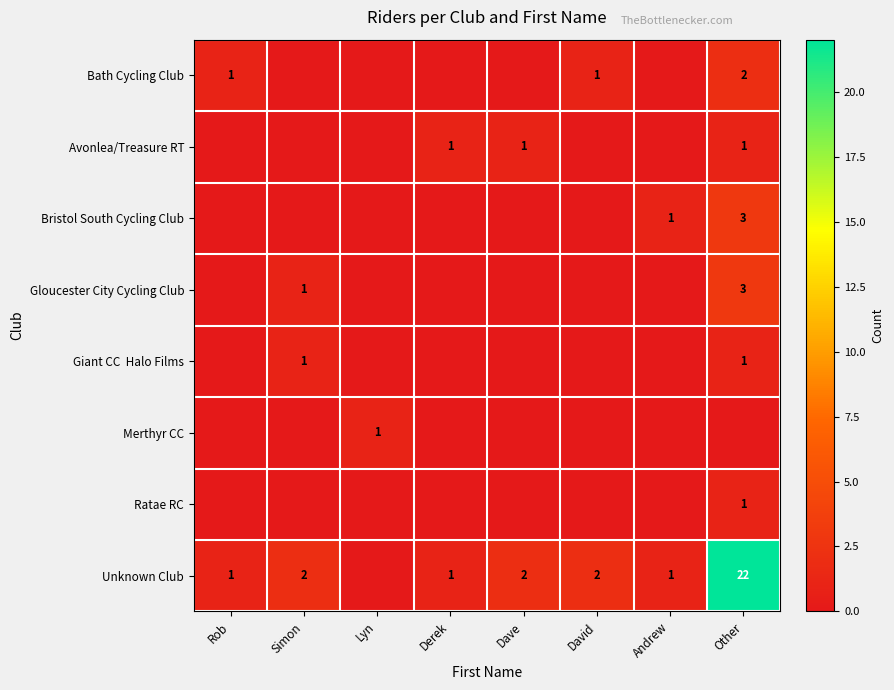

Is it true that Bath Cycling Club equals 1 at Rob?

True